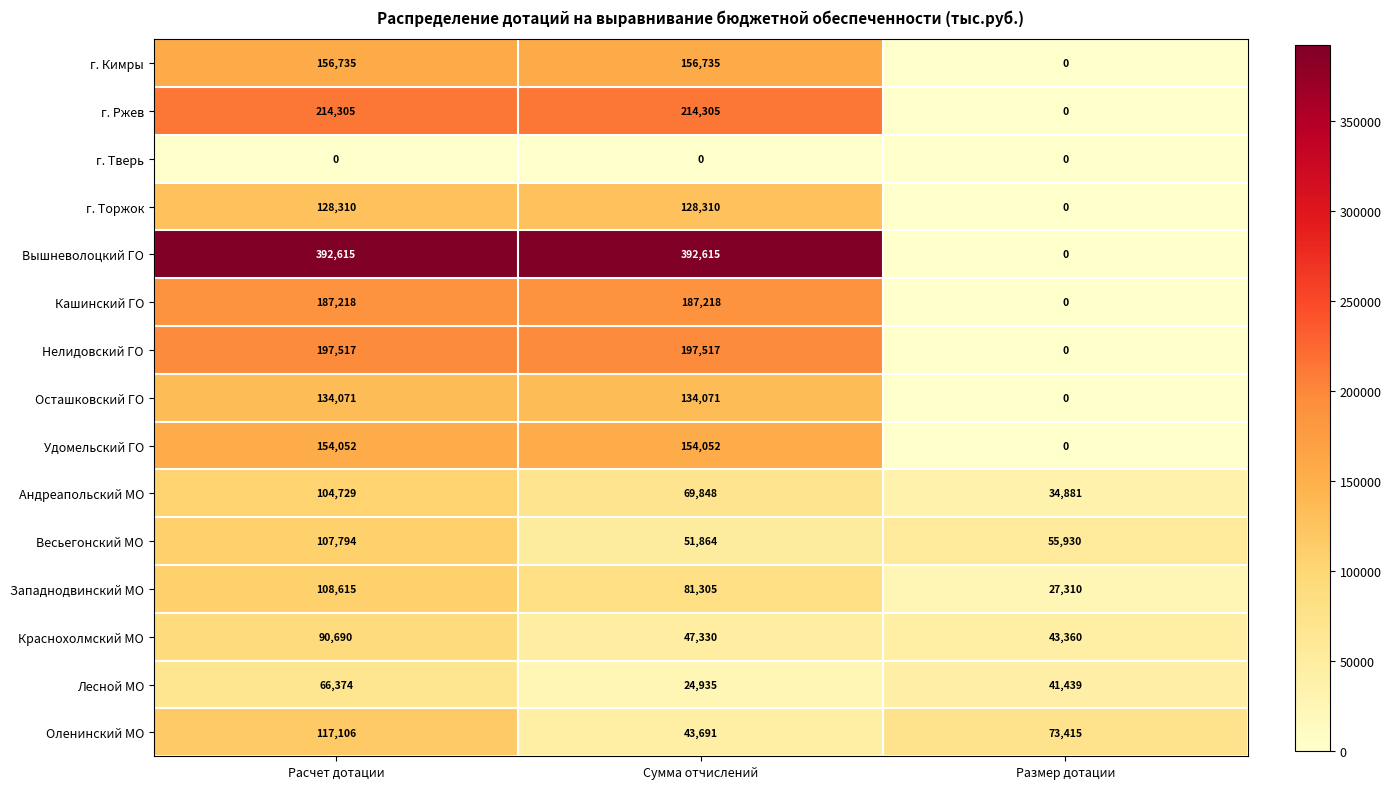

What is the difference between the maximum and minimum values in the Андреапольский МО series?

69848